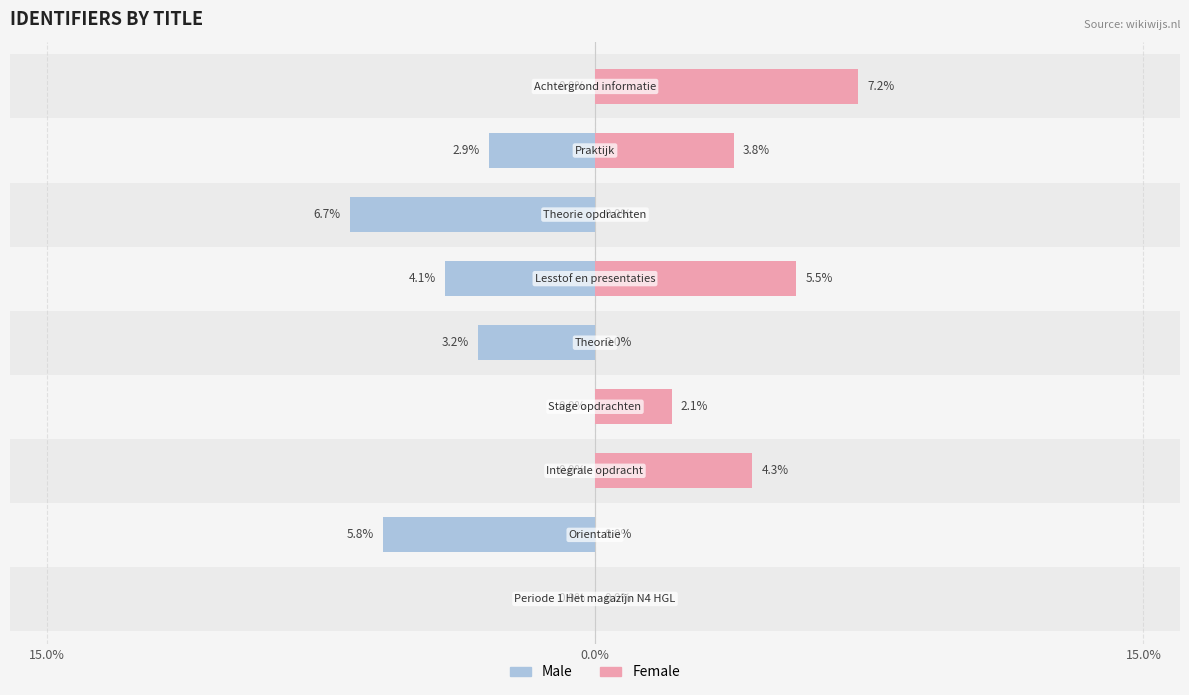

Which series has the largest total across all categories?

Female